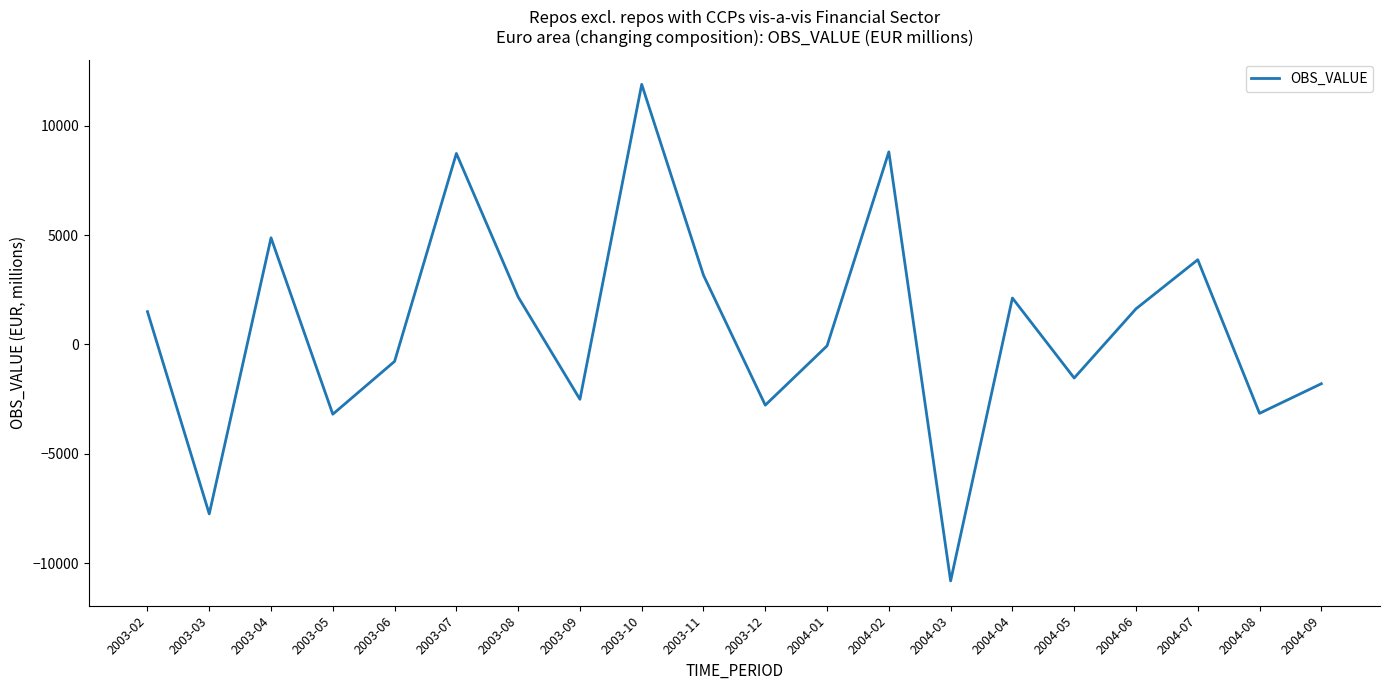

The value at 2003-09 is -1743. True or false?

False